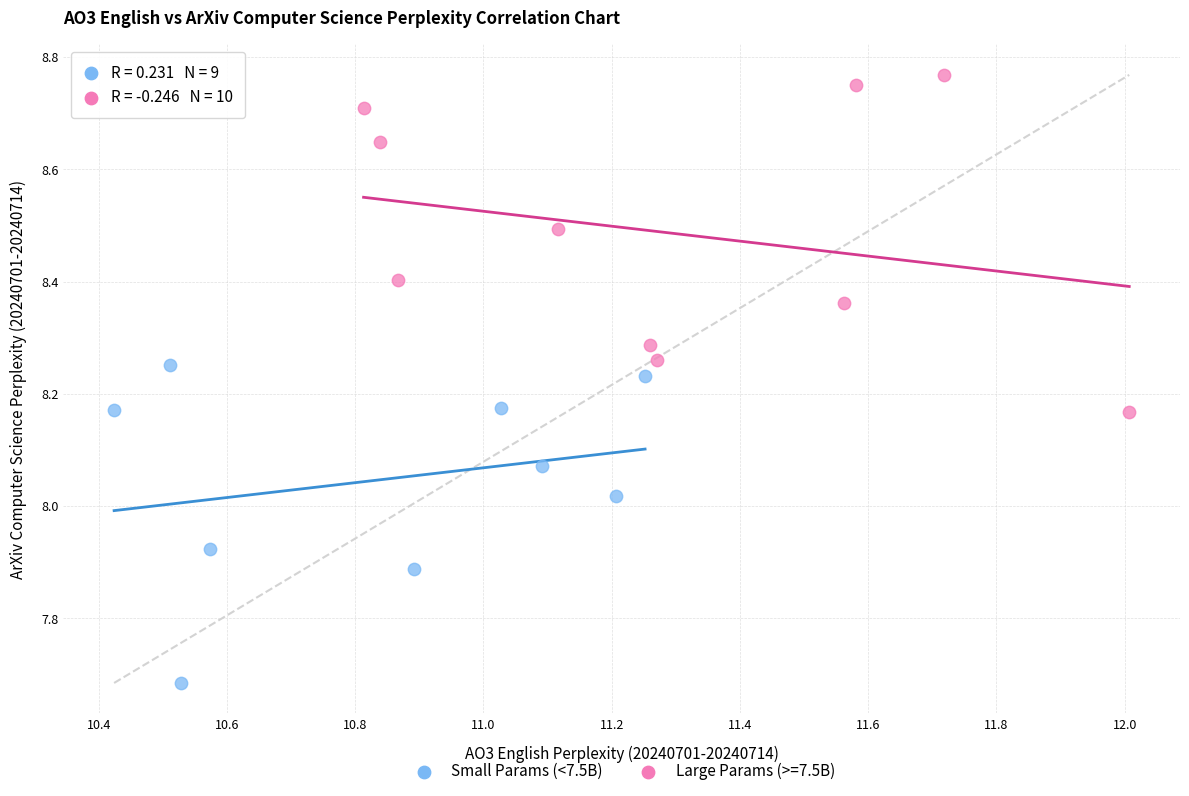

Which series reaches the maximum Y coordinate?

Large Params (>=7.5B)